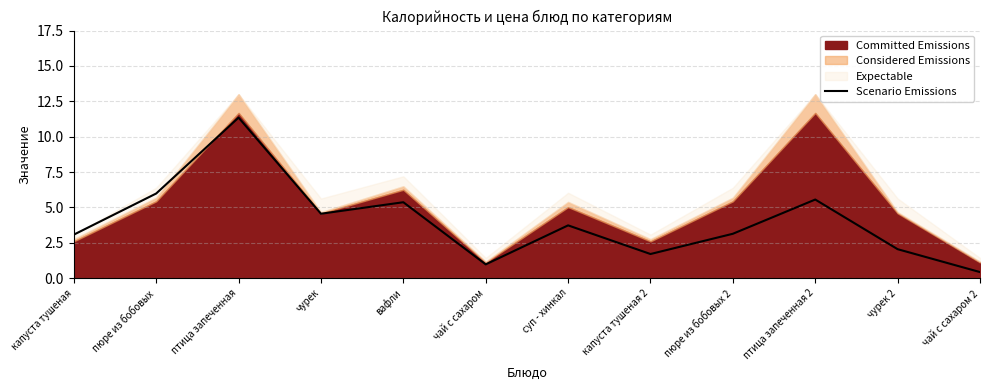

What is the maximum value for Scenario Emissions?

11.3